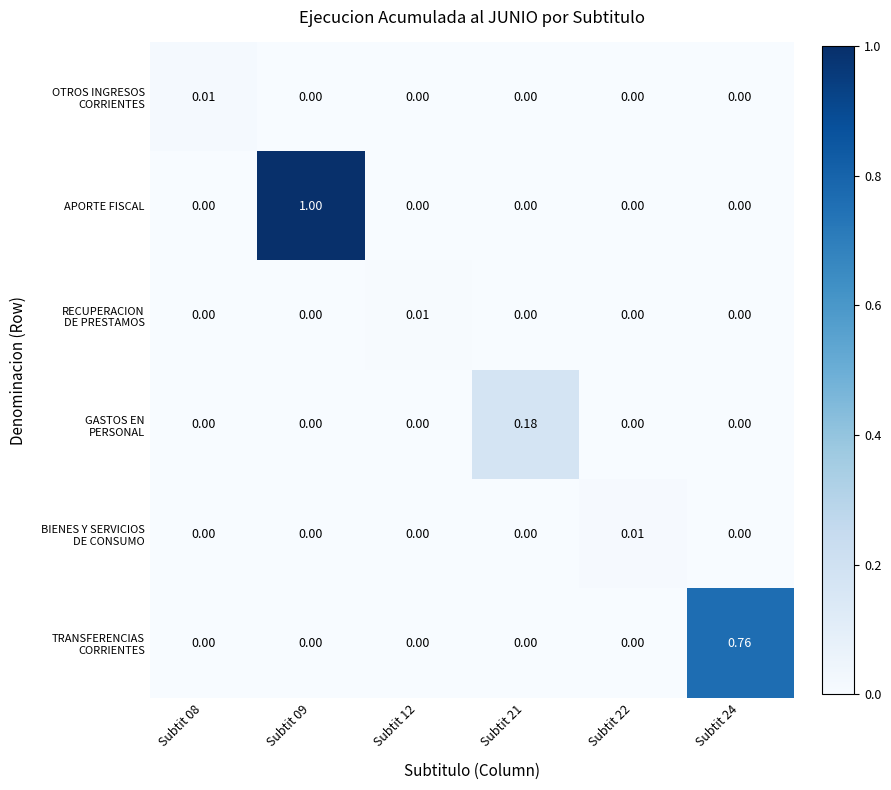

How many distinct data groups are displayed?

6